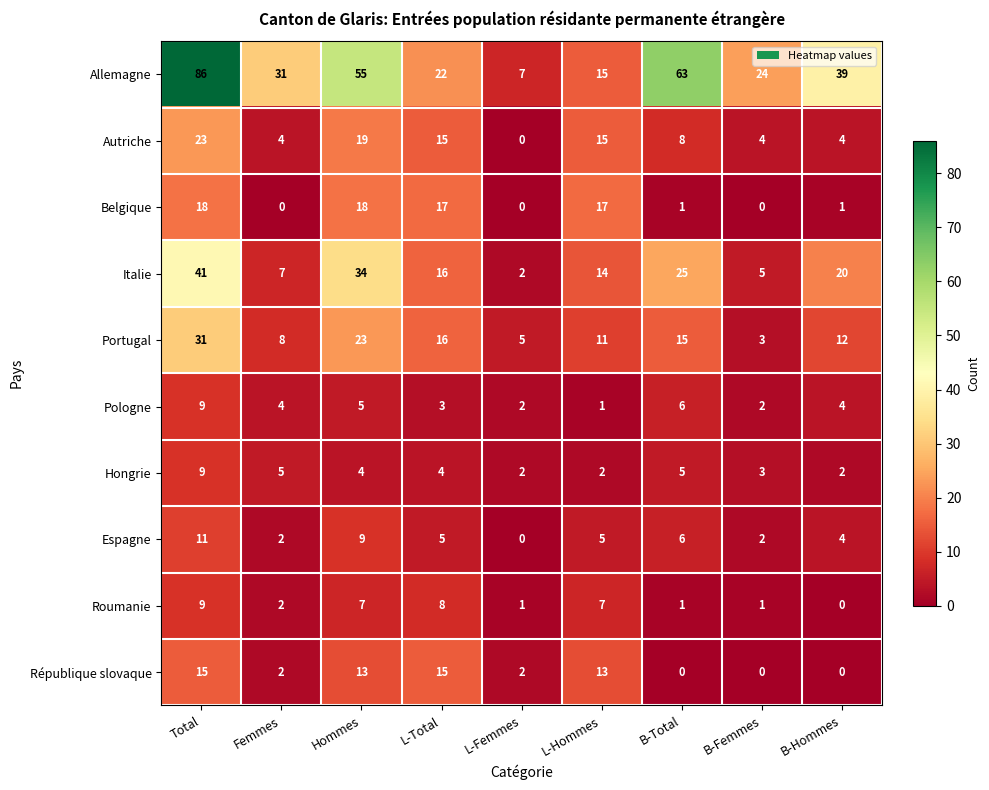

The value of République slovaque at L-Hommes is 13. True or false?

True